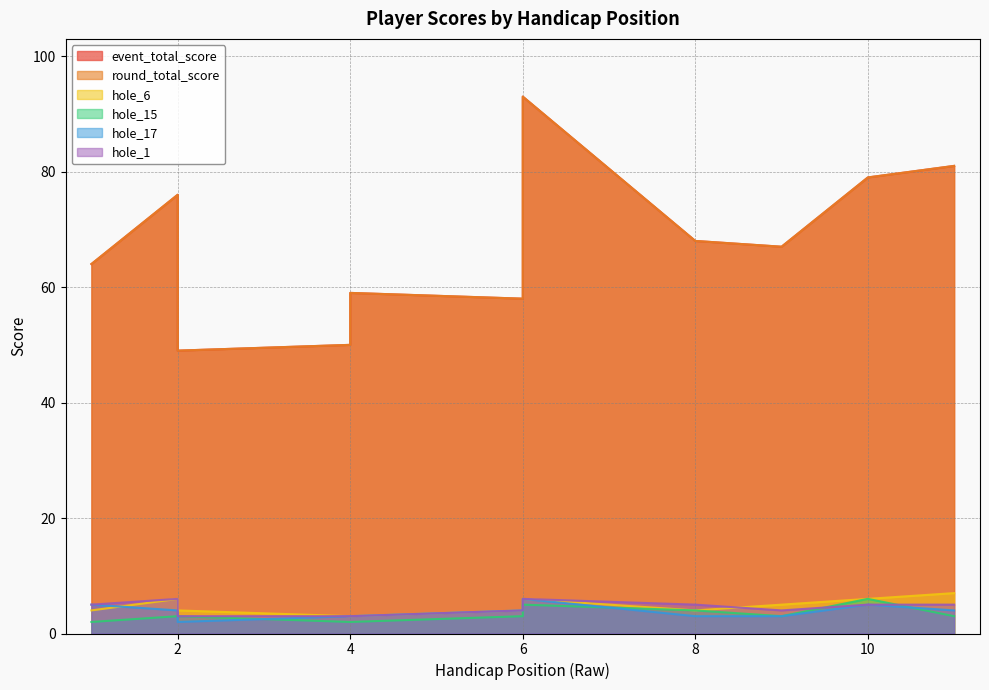

True or false: hole_1 has a value of 8 at 2.

False